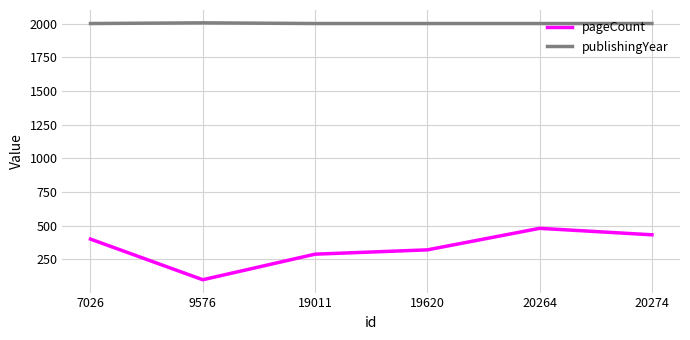

Is it true that pageCount equals 480 at 20264?

True